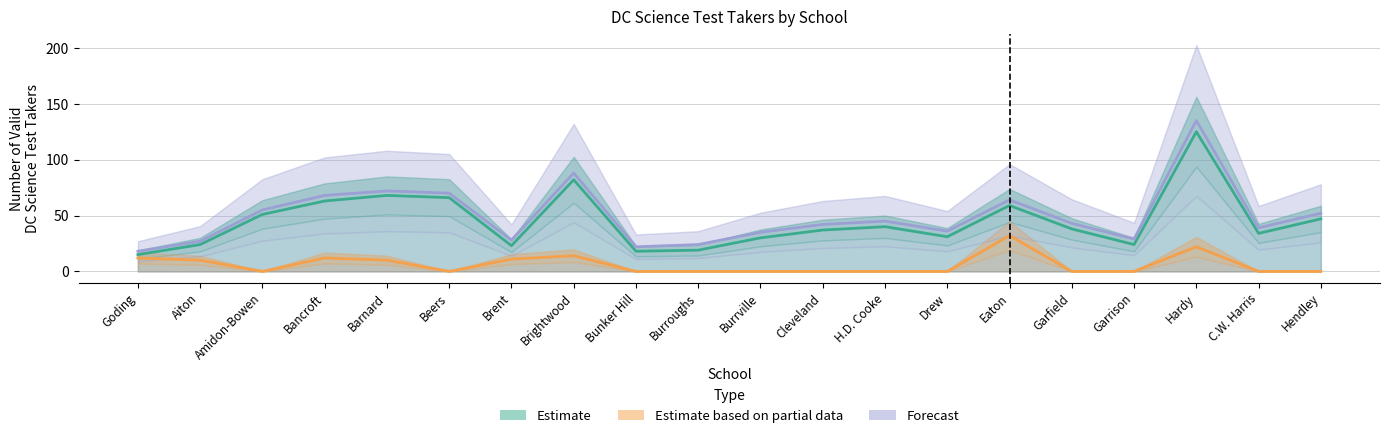

True or false: Forecast has more than 2 points higher than both neighbors.

True